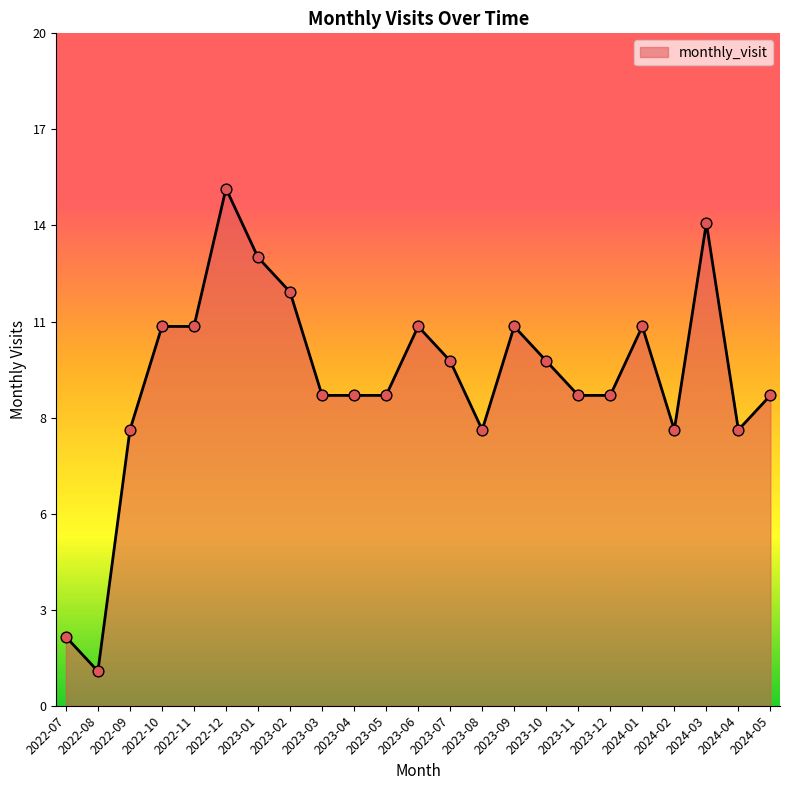

Between 2022-08 and 2023-09, which is larger?

2023-09